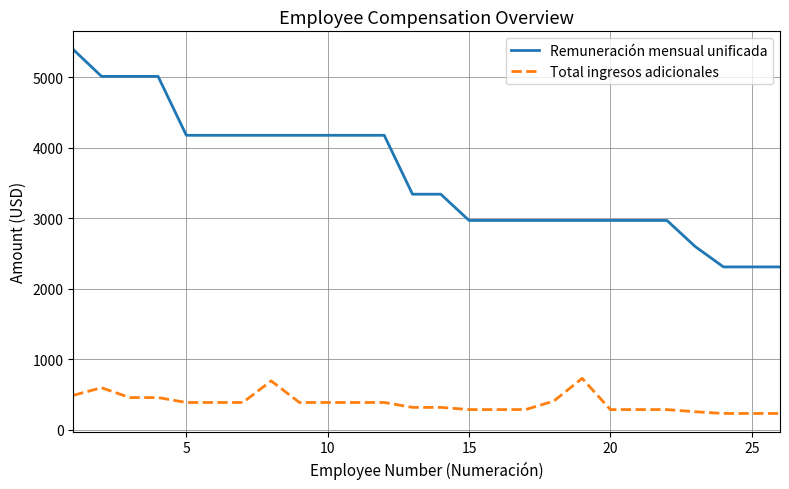

True or false: Remuneración mensual unificada and Total ingresos adicionales intersect in this chart.

False